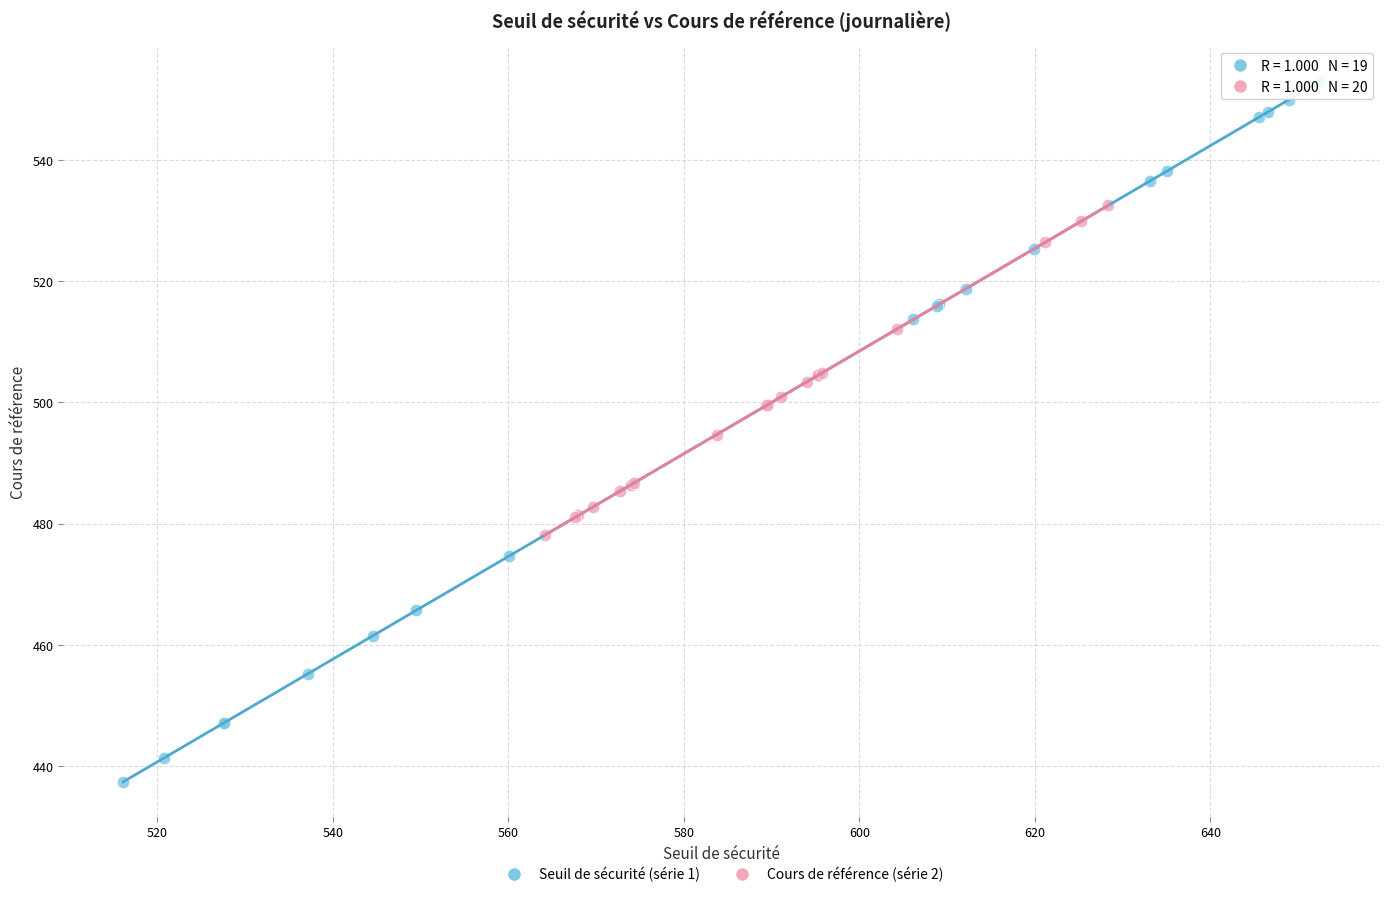

Which series has the widest spread of Y values?

Seuil de sécurité (série 1)